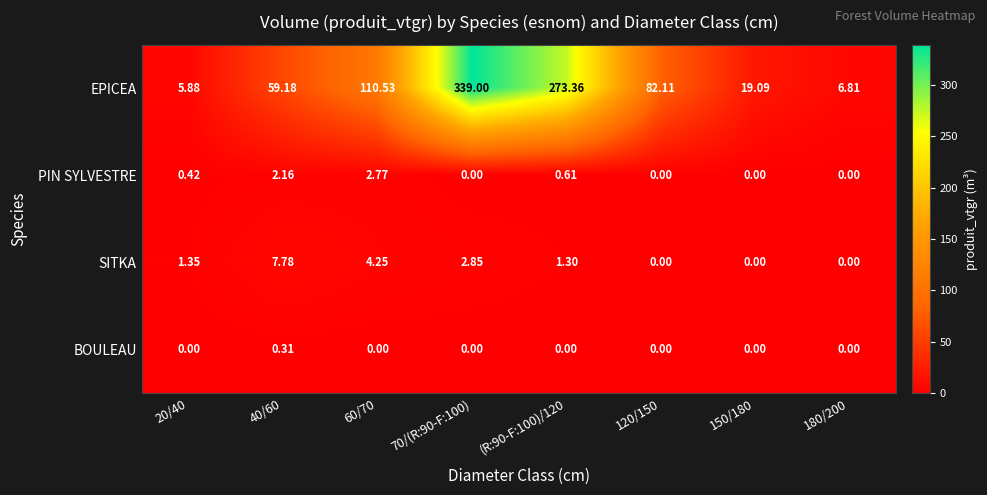

Rank the series by their maximum value, from lowest to highest.

BOULEAU, PIN SYLVESTRE, SITKA, EPICEA